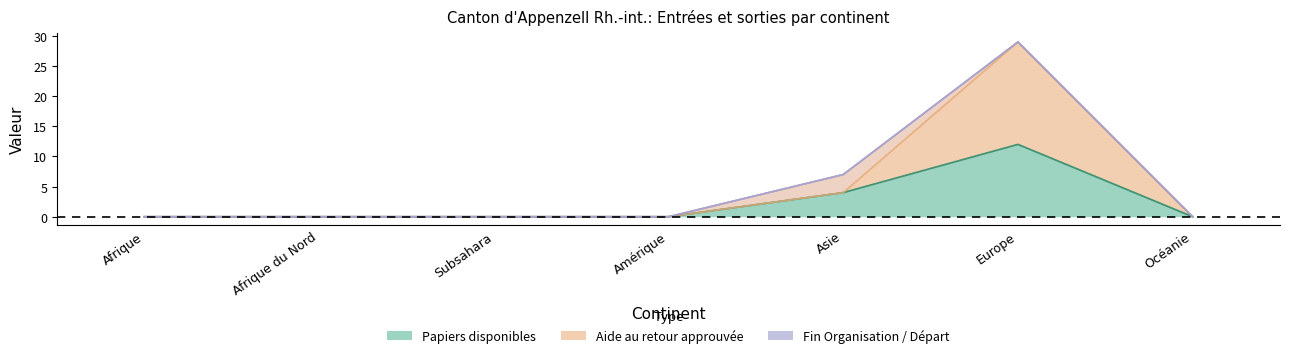

The Fin Organisation départ (col_16) series shows 2 at Amérique. True or false?

False